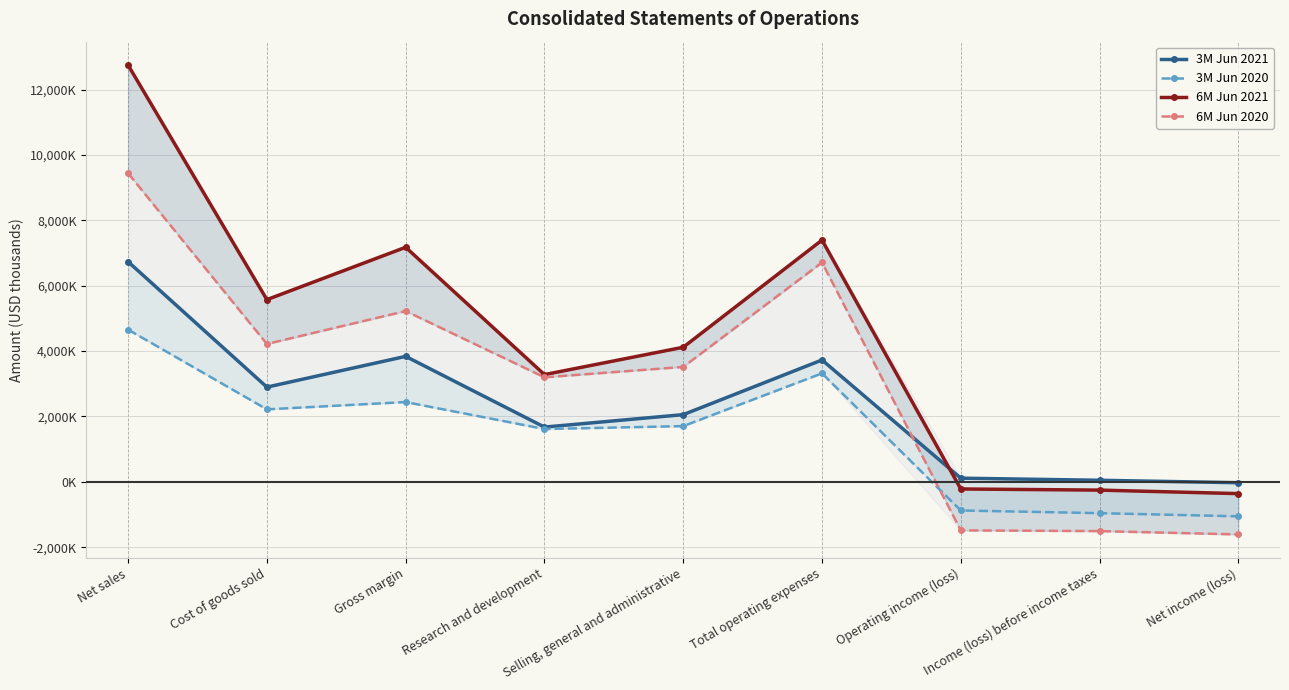

Rank the series at Income (loss) before income taxes from lowest to highest value.

6M Jun 2020, 3M Jun 2020, 6M Jun 2021, 3M Jun 2021